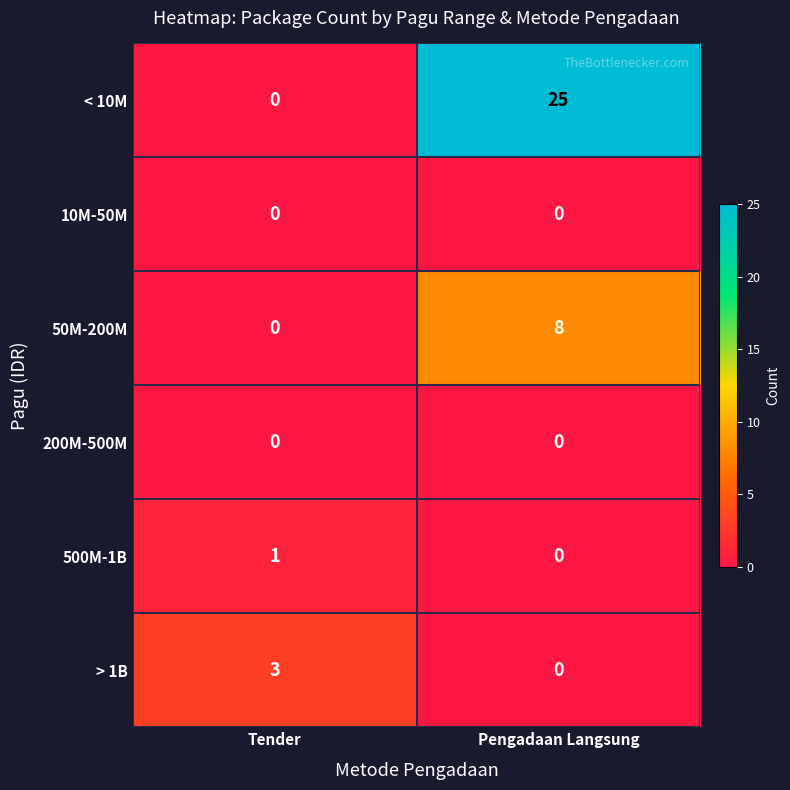

True or false: < 10M has a value of 15 at Pengadaan Langsung.

False